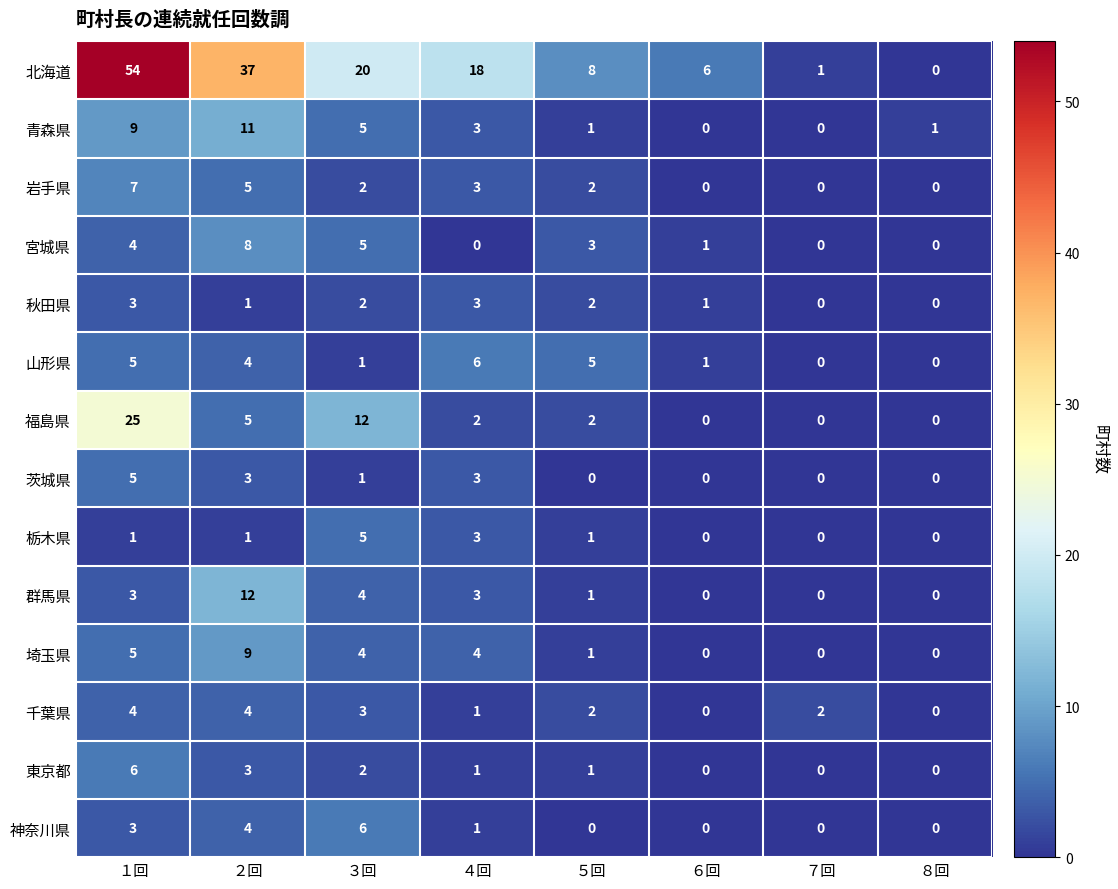

True or false: 千葉県 has a value of 4 at １回.

True